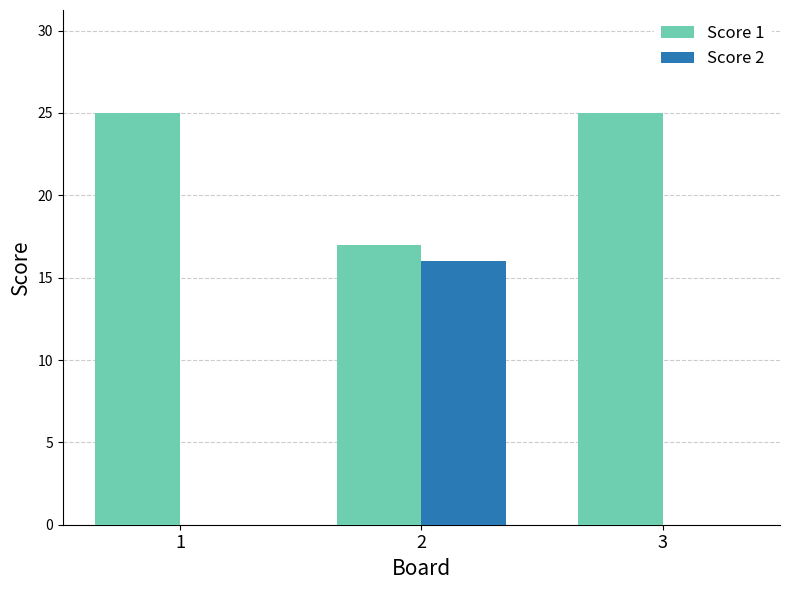

Which series has the widest spread of values?

Score 2